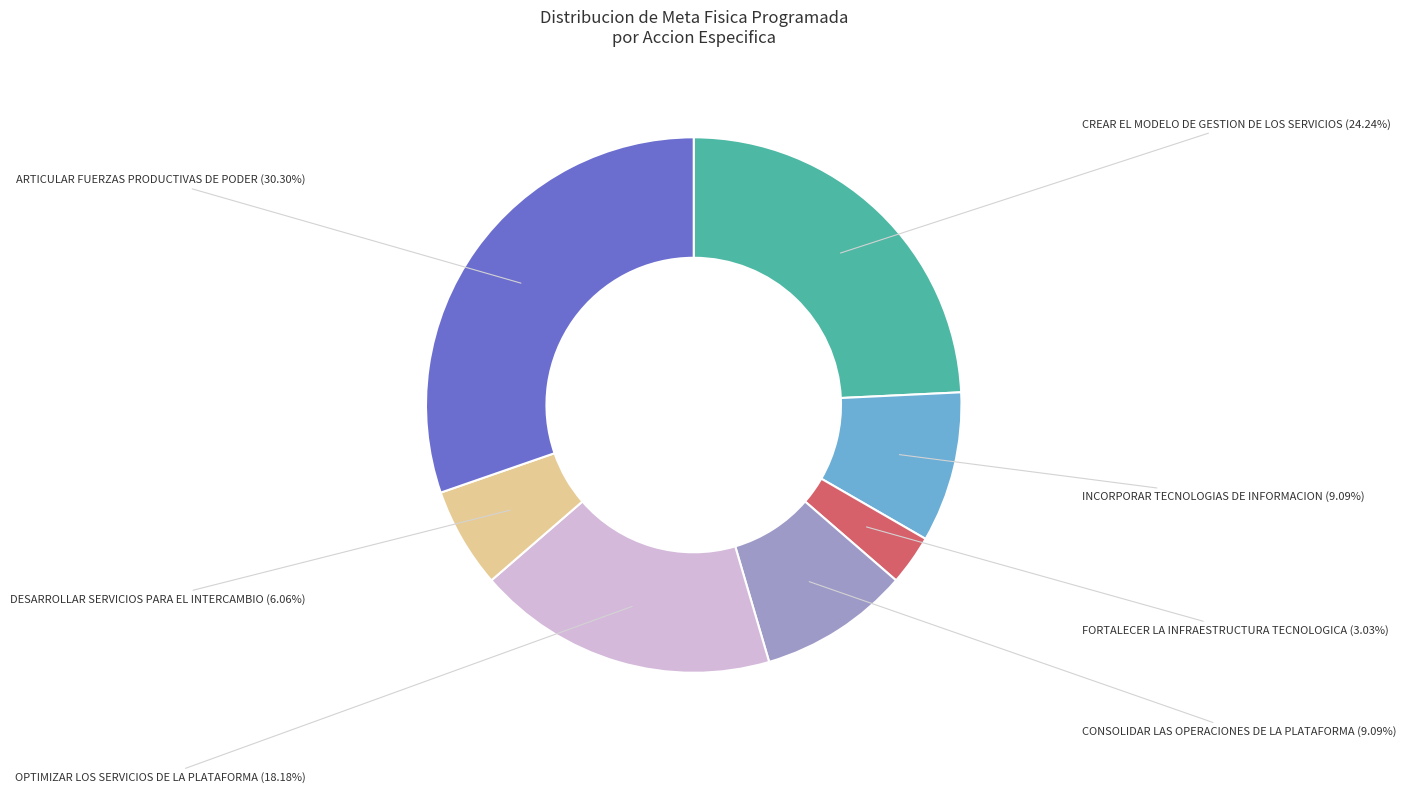

Does any single category account for the majority?

No